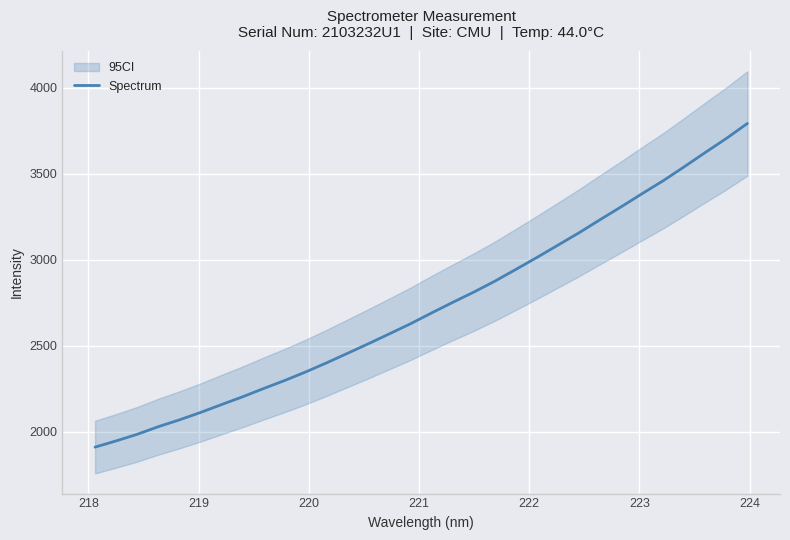

The chart shows a value of 3470.3 at 222. True or false?

False